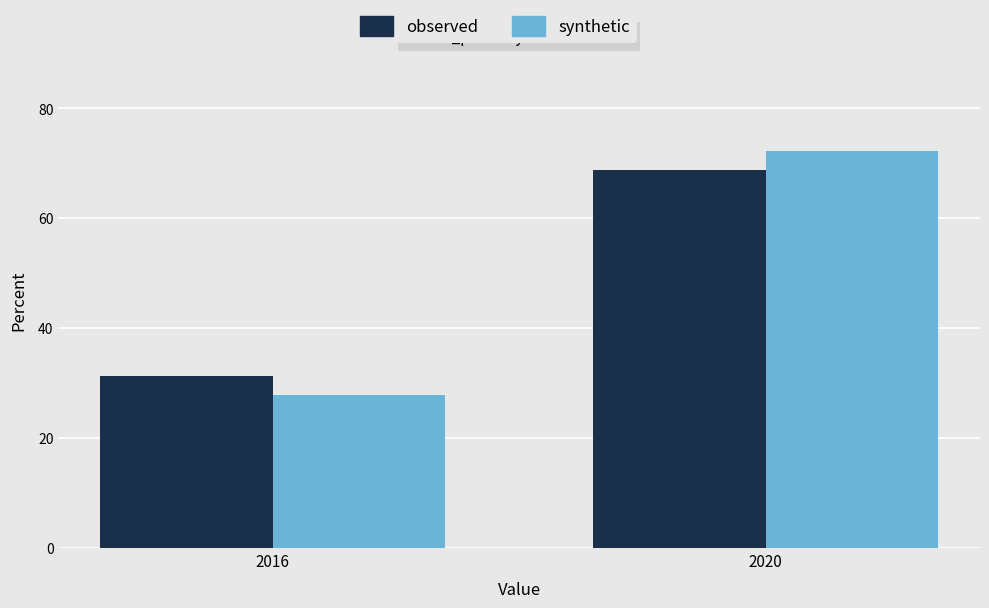

What is the sum of all observed values?

100.0